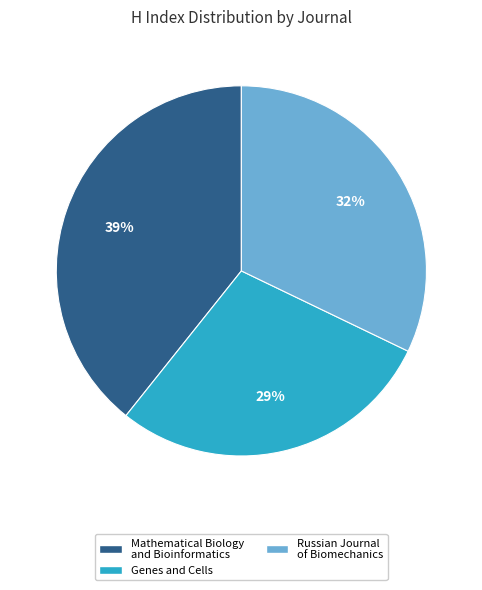

Count the number of slices in the pie.

3